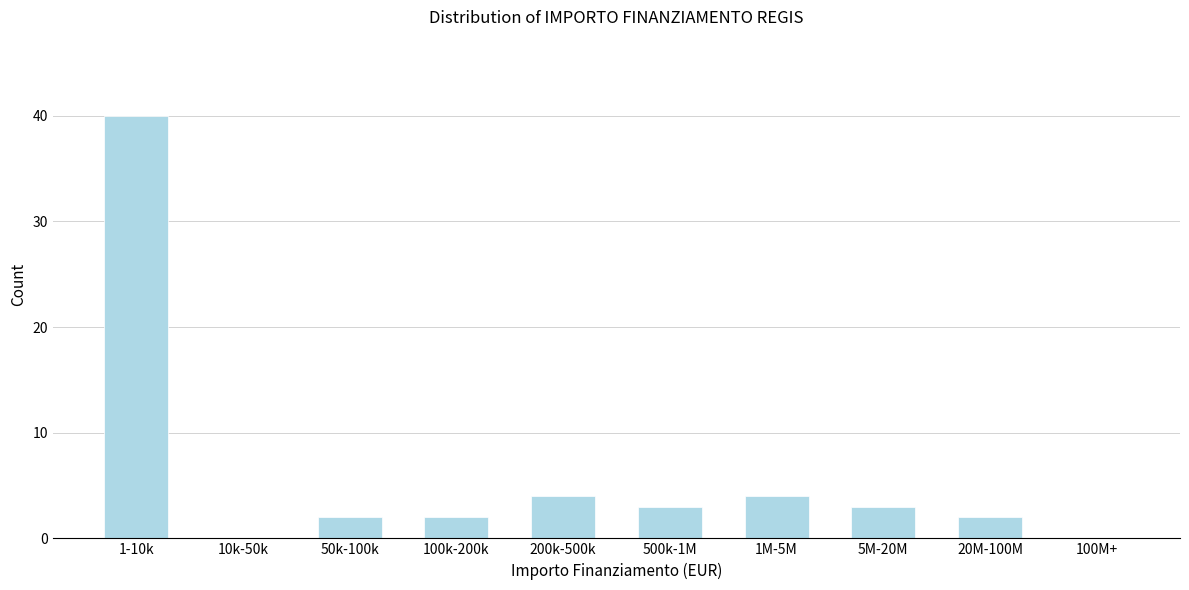

Reading right to left, what are all the values shown in this chart?

100M+=0	20M-100M=2	5M-20M=3	1M-5M=4	500k-1M=3	200k-500k=4	100k-200k=2	50k-100k=2	10k-50k=0	1-10k=40